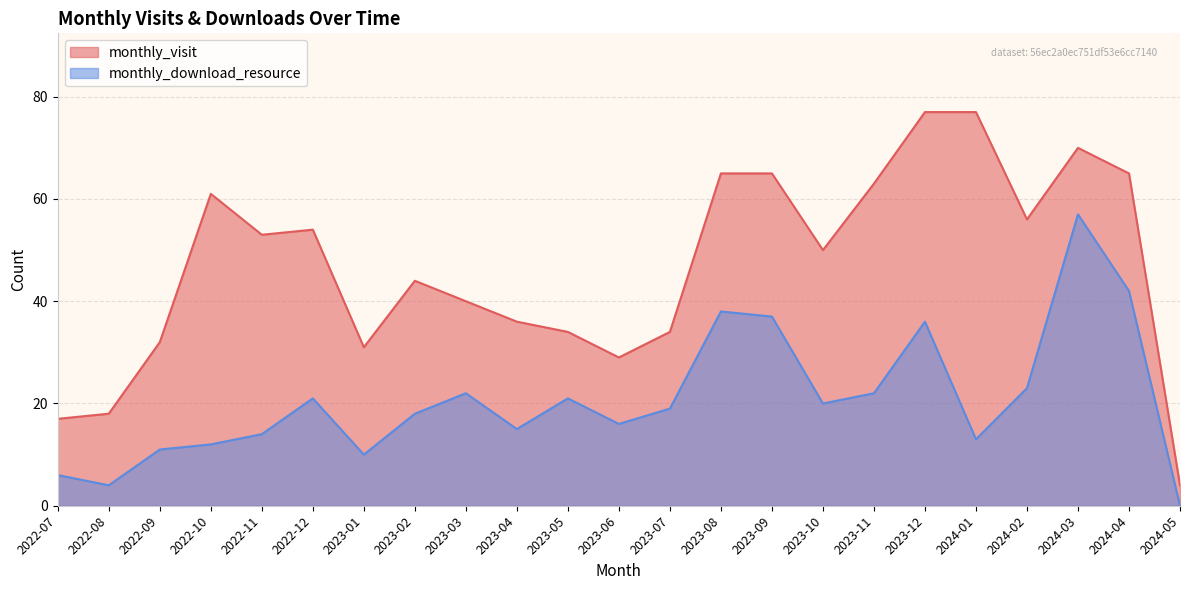

Which series has the widest spread of values?

monthly_visit